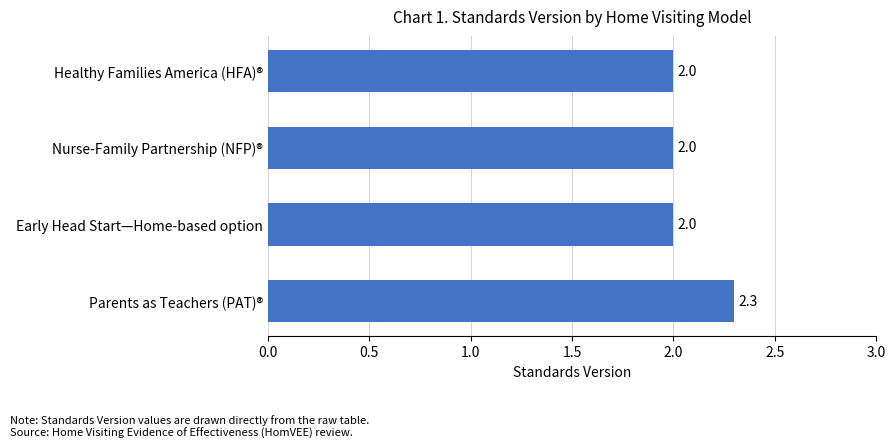

At which category does the chart reach its peak across all series?

Parents as Teachers (PAT)®